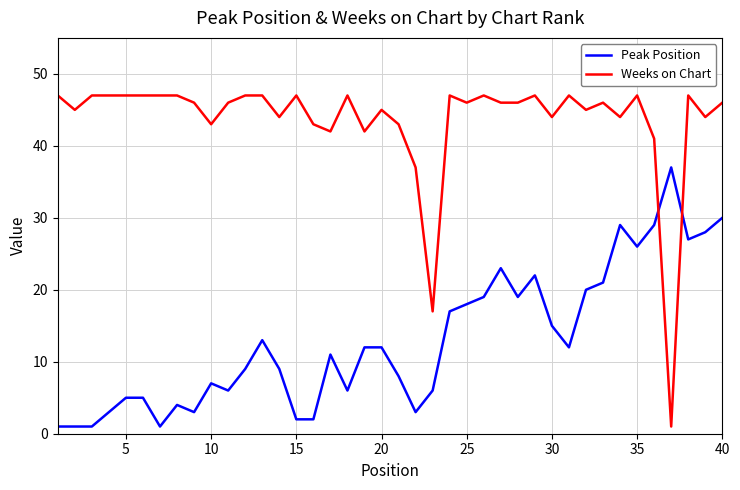

How many categories are shown in the chart?

40